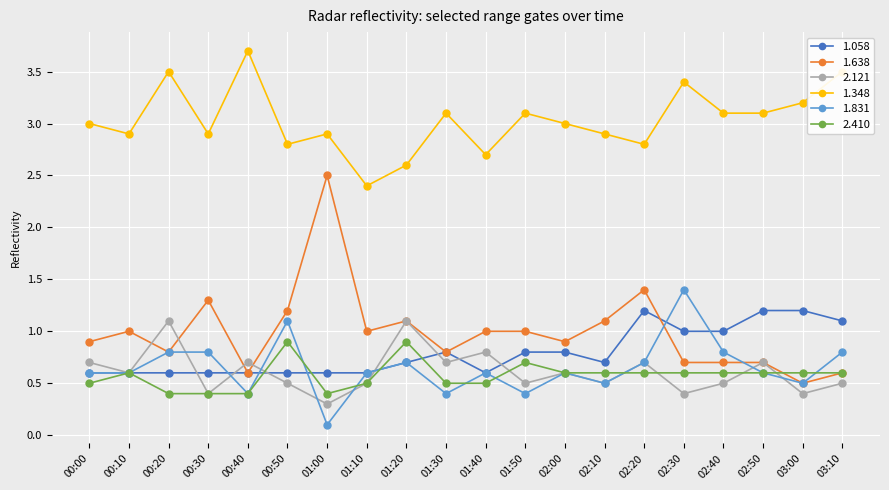

What is the value of the 1.638 point at the 18th from the left?

0.7